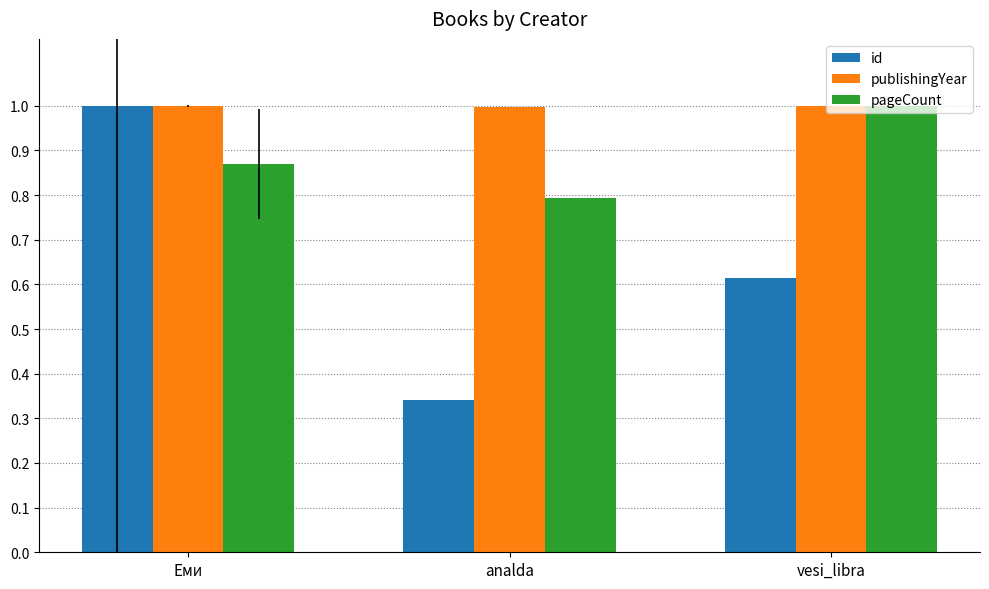

What is the sum of all pageCount values?

2.7